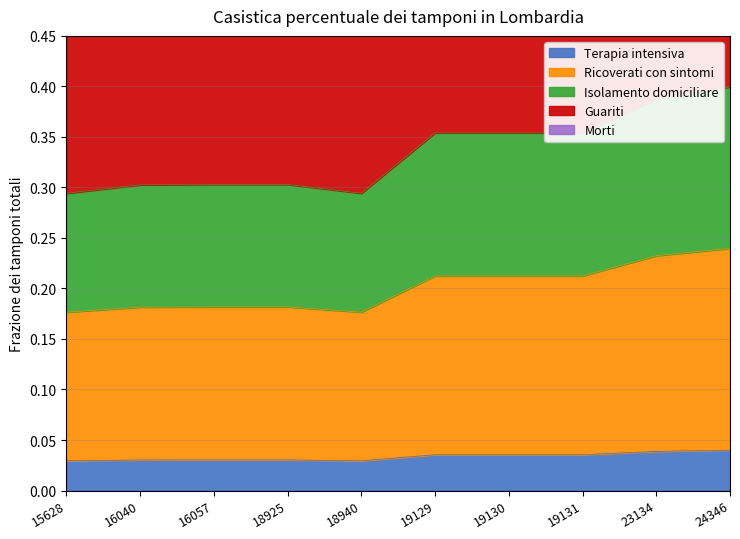

At which category does the chart reach its minimum across all series?

15628